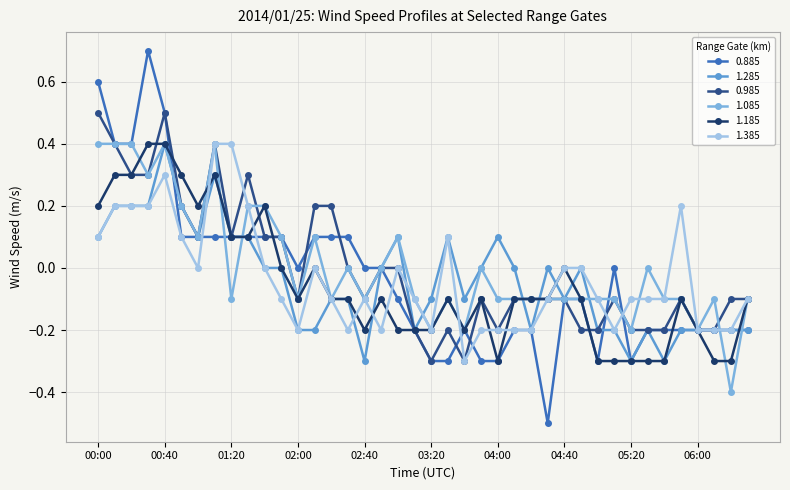

What are all the series names shown in the legend?

0.885, 1.285, 0.985, 1.085, 1.185, 1.385